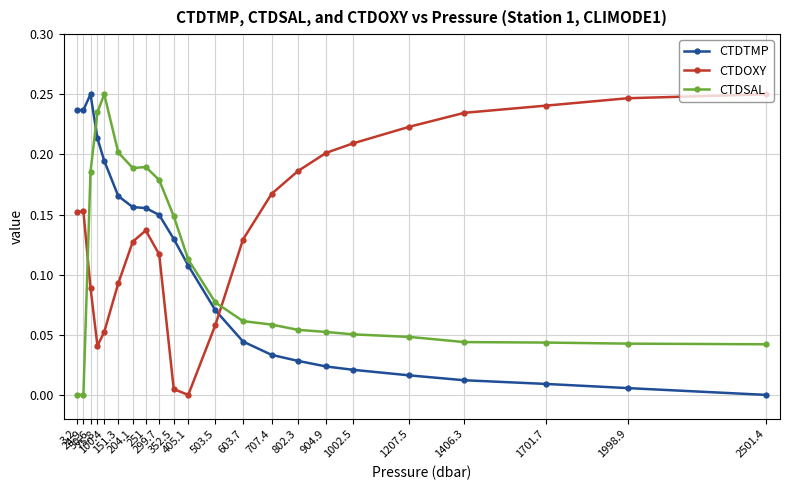

What is the sum of all CTDOXY values?

3.1